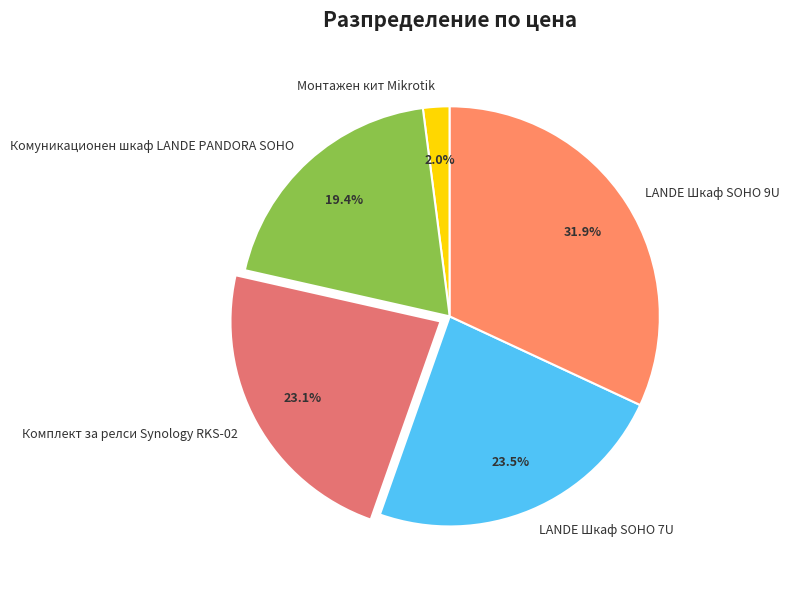

What percentage is NOT represented by Комуникационен шкаф LANDE PANDORA SOHO?

80.6%